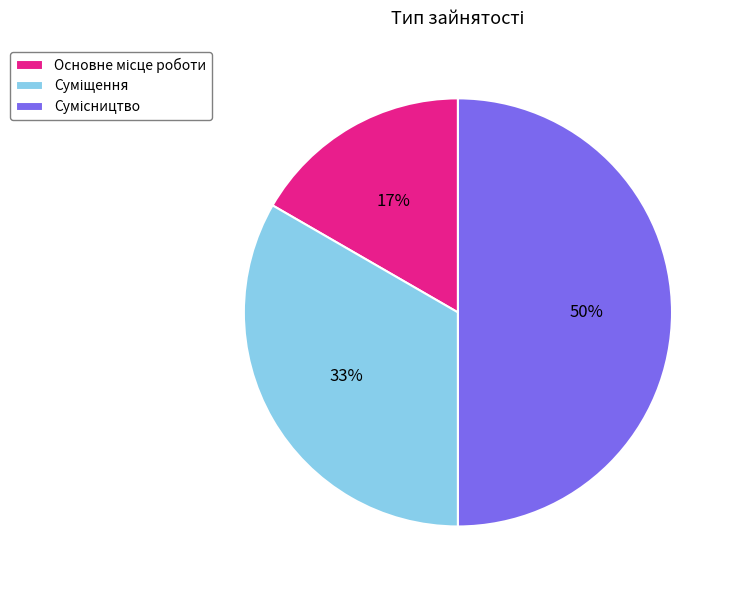

How many slices are in this pie chart?

3